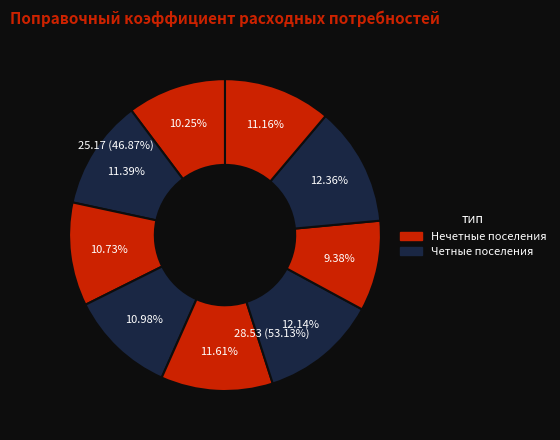

Is there a majority slice in this chart?

No